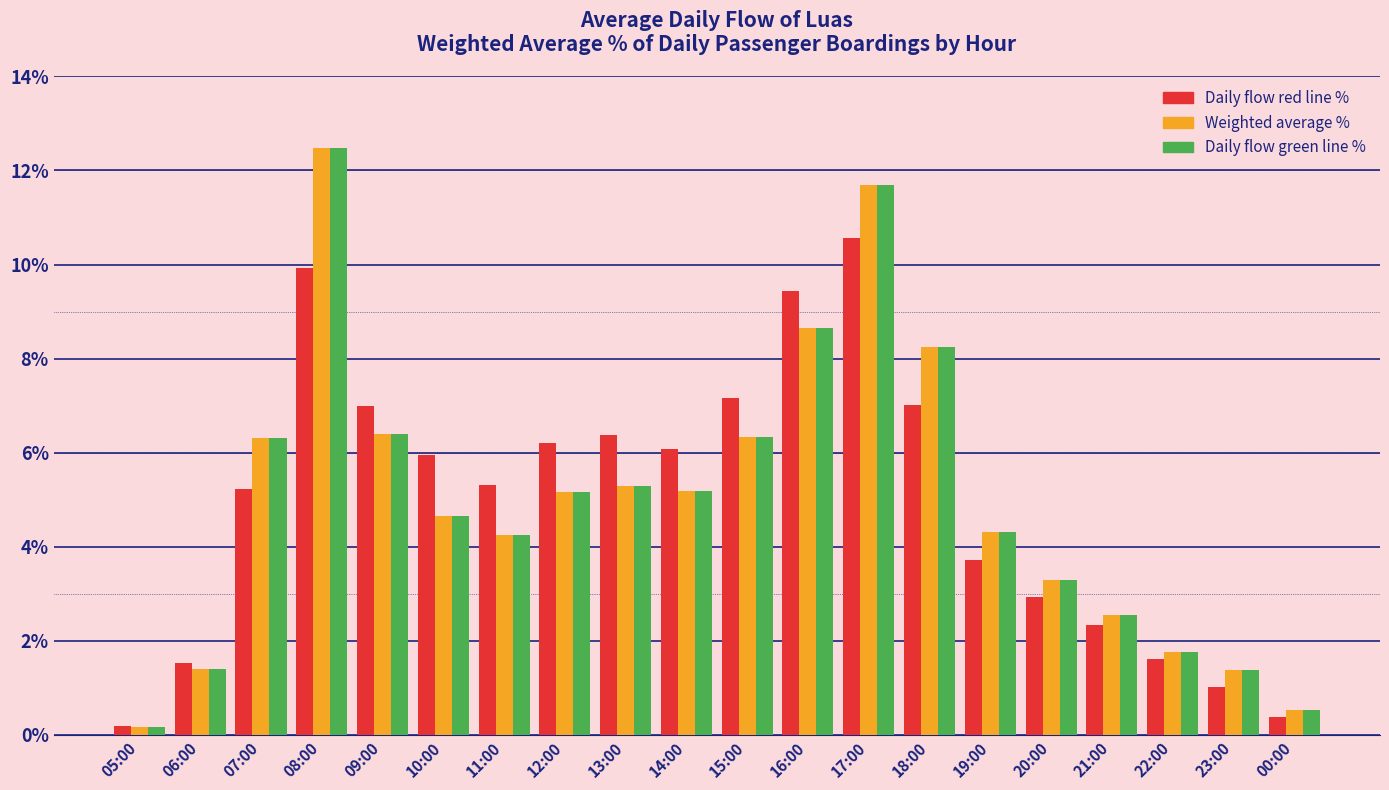

What is the spread (max minus min) of values at 10:00?

1.3